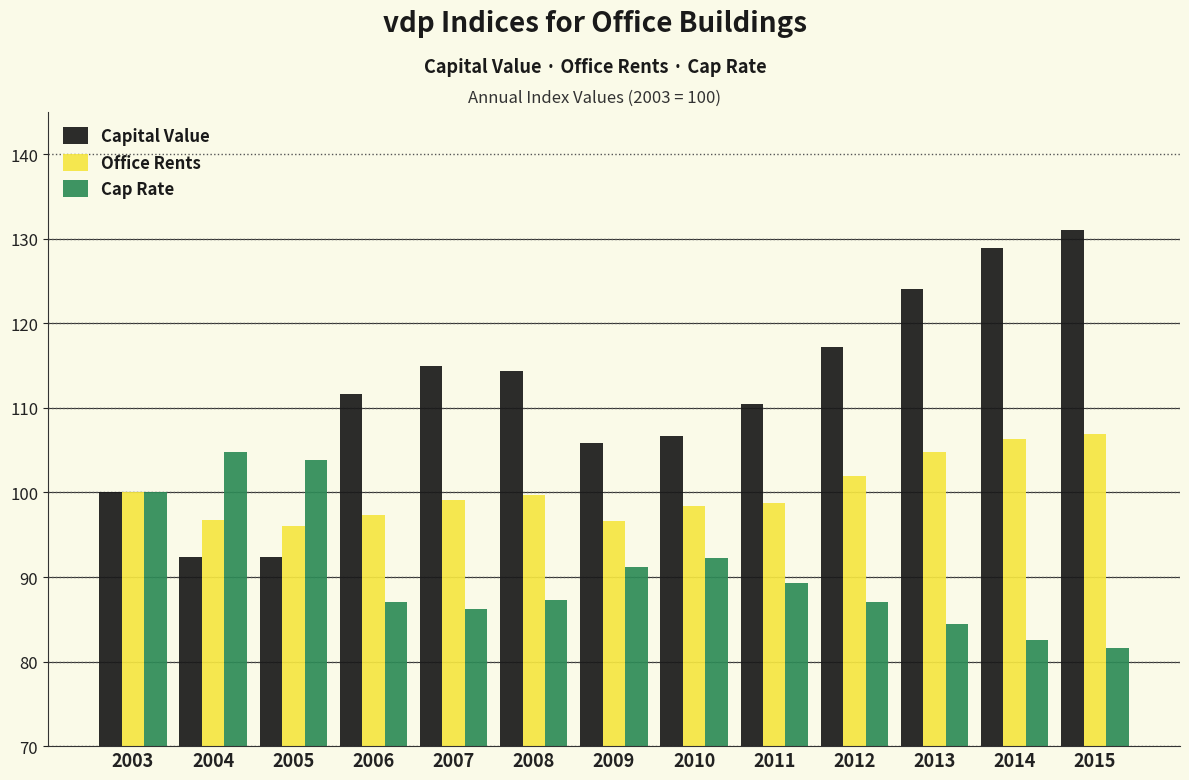

The value of Cap Rate at 2010 is 132.6. True or false?

False